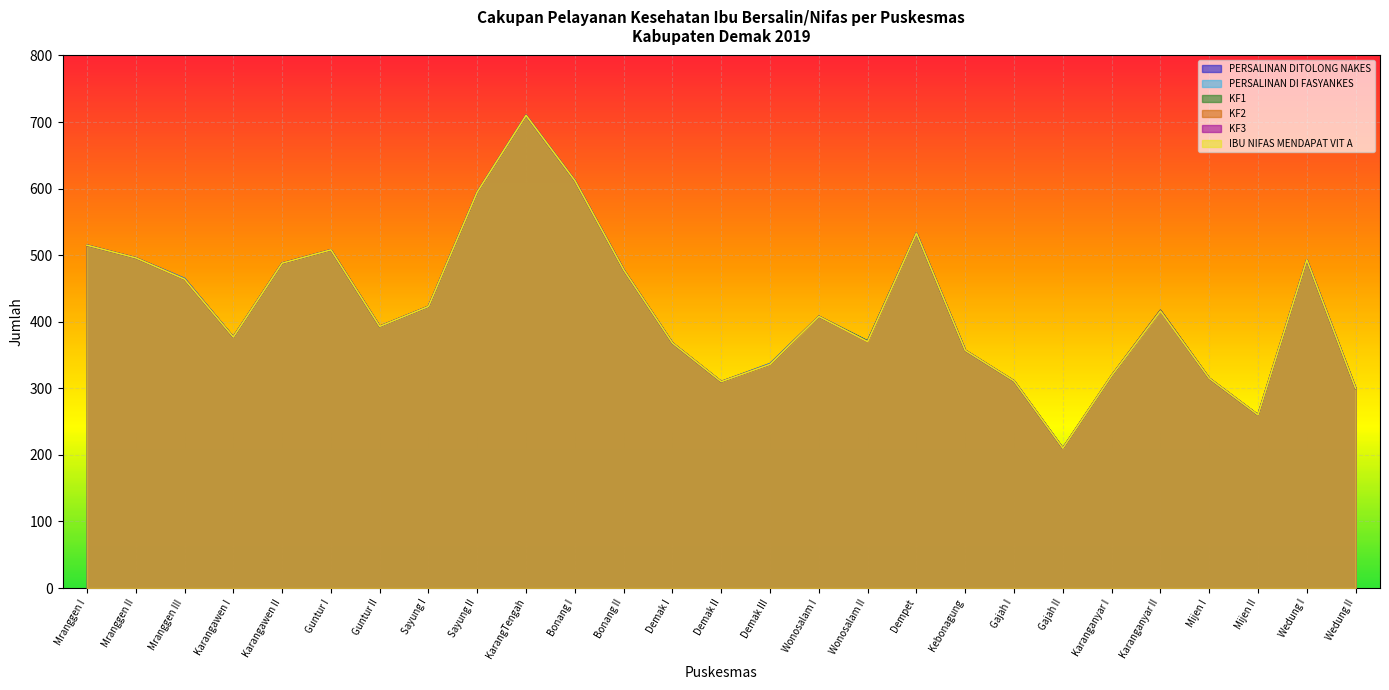

Reading right to left, extract all data points from this chart.

PERSALINAN DITOLONG NAKES: Wedung II=300	Wedung I=493	Mijen II=260	Mijen I=315	Karanganyar II=417	Karanganyar I=319	Gajah II=210	Gajah I=311	Kebonagung=357	Dempet=533	Wonosalam II=371	Wonosalam I=408	Demak III=337	Demak II=310	Demak I=368	Bonang II=478	Bonang I=612	KarangTengah=710	Sayung II=595	Sayung I=423	Guntur II=393	Guntur I=508	Karangawen II=488	Karangawen I=377	Mranggen III=465	Mranggen II=496	Mranggen I=515
PERSALINAN DI FASYANKES: Wedung II=300	Wedung I=493	Mijen II=260	Mijen I=315	Karanganyar II=417	Karanganyar I=319	Gajah II=210	Gajah I=311	Kebonagung=357	Dempet=533	Wonosalam II=371	Wonosalam I=408	Demak III=337	Demak II=310	Demak I=368	Bonang II=478	Bonang I=612	KarangTengah=710	Sayung II=595	Sayung I=423	Guntur II=393	Guntur I=508	Karangawen II=488	Karangawen I=377	Mranggen III=465	Mranggen II=496	Mranggen I=515
KF1: Wedung II=300	Wedung I=493	Mijen II=260	Mijen I=315	Karanganyar II=417	Karanganyar I=319	Gajah II=210	Gajah I=311	Kebonagung=357	Dempet=533	Wonosalam II=371	Wonosalam I=408	Demak III=336	Demak II=310	Demak I=368	Bonang II=478	Bonang I=612	KarangTengah=710	Sayung II=595	Sayung I=423	Guntur II=393	Guntur I=508	Karangawen II=488	Karangawen I=377	Mranggen III=464	Mranggen II=496	Mranggen I=515
KF2: Wedung II=300	Wedung I=493	Mijen II=260	Mijen I=315	Karanganyar II=417	Karanganyar I=319	Gajah II=210	Gajah I=311	Kebonagung=357	Dempet=533	Wonosalam II=370	Wonosalam I=408	Demak III=336	Demak II=310	Demak I=368	Bonang II=478	Bonang I=612	KarangTengah=710	Sayung II=595	Sayung I=423	Guntur II=393	Guntur I=508	Karangawen II=488	Karangawen I=377	Mranggen III=464	Mranggen II=496	Mranggen I=515
KF3: Wedung II=300	Wedung I=493	Mijen II=260	Mijen I=315	Karanganyar II=416	Karanganyar I=319	Gajah II=210	Gajah I=311	Kebonagung=357	Dempet=533	Wonosalam II=370	Wonosalam I=408	Demak III=336	Demak II=310	Demak I=368	Bonang II=478	Bonang I=612	KarangTengah=710	Sayung II=595	Sayung I=423	Guntur II=393	Guntur I=508	Karangawen II=488	Karangawen I=377	Mranggen III=464	Mranggen II=496	Mranggen I=515
IBU NIFAS MENDAPAT VIT A: Wedung II=300	Wedung I=493	Mijen II=260	Mijen I=315	Karanganyar II=416	Karanganyar I=319	Gajah II=210	Gajah I=311	Kebonagung=357	Dempet=533	Wonosalam II=370	Wonosalam I=408	Demak III=336	Demak II=310	Demak I=368	Bonang II=478	Bonang I=612	KarangTengah=710	Sayung II=595	Sayung I=423	Guntur II=393	Guntur I=508	Karangawen II=488	Karangawen I=377	Mranggen III=464	Mranggen II=496	Mranggen I=515